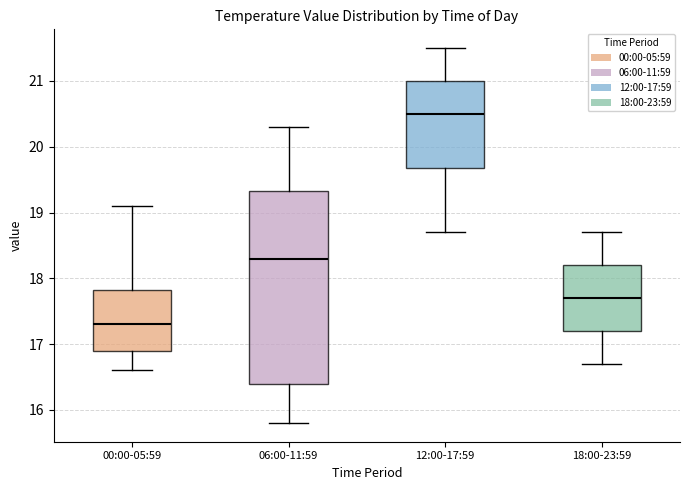

Which box's median line is the lowest?

00:00-05:59